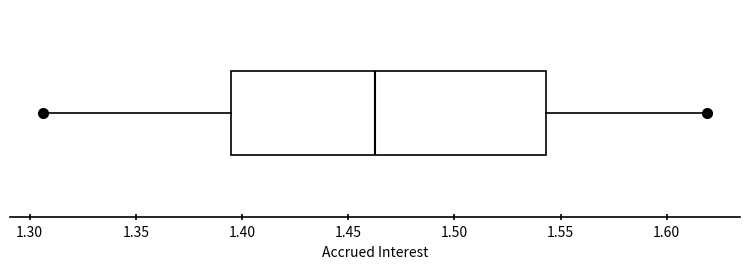

Transcribe this box plot: give where the median line is, the range the box spans, and where the two whiskers end, as read against the x-axis. The values are not printed on the chart, so give them approximately, as read against the axis.

median 1.465, box 1.395 to 1.545, whiskers 1.305 to 1.620